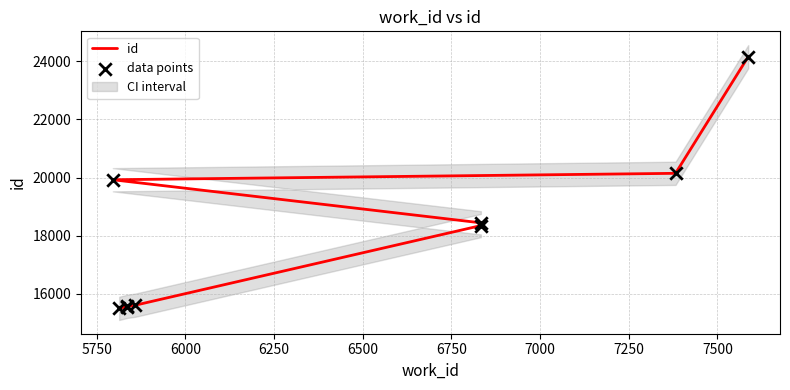

Which series has the largest Y range (max minus min)?

id